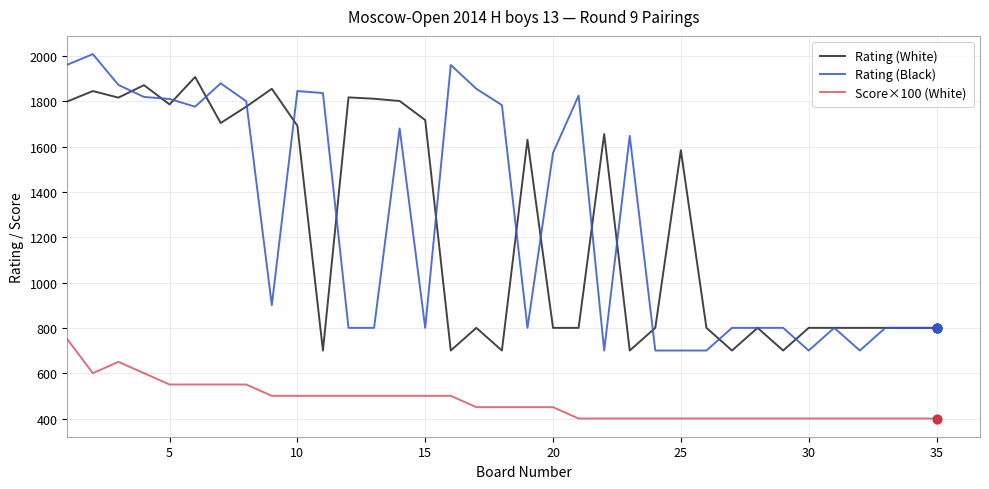

Which series has the largest total across all categories?

Rating (Black)